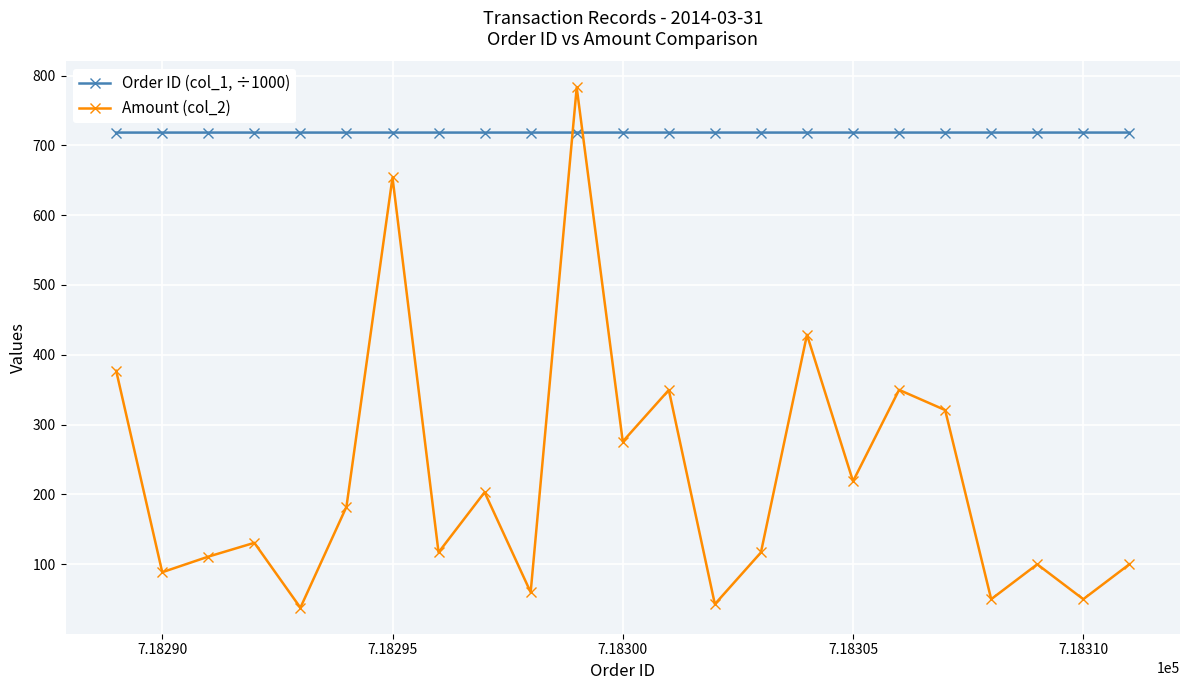

How many data points does each series have?

23